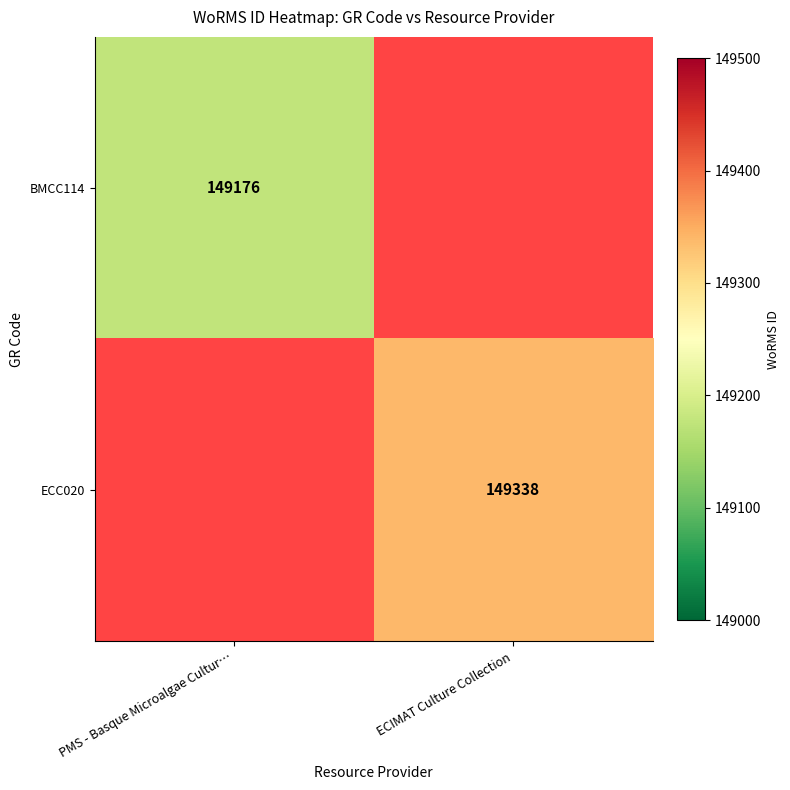

The value of BMCC114 at PMS - Basque Microalgae Cultur… is 199375. True or false?

False